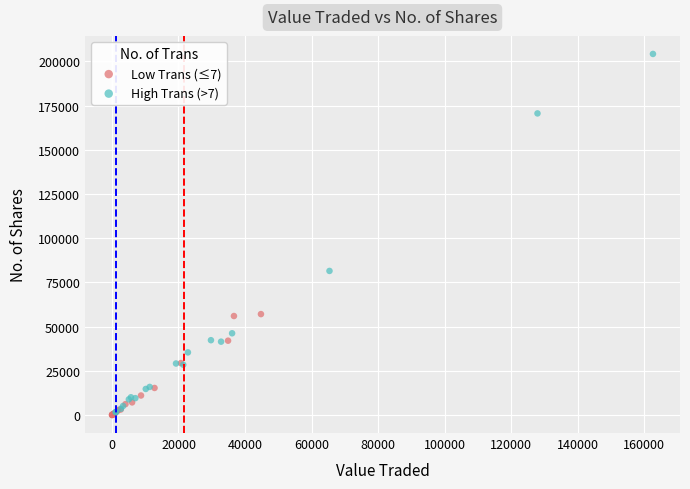

Which series contains the highest Y value?

High Trans (>7)